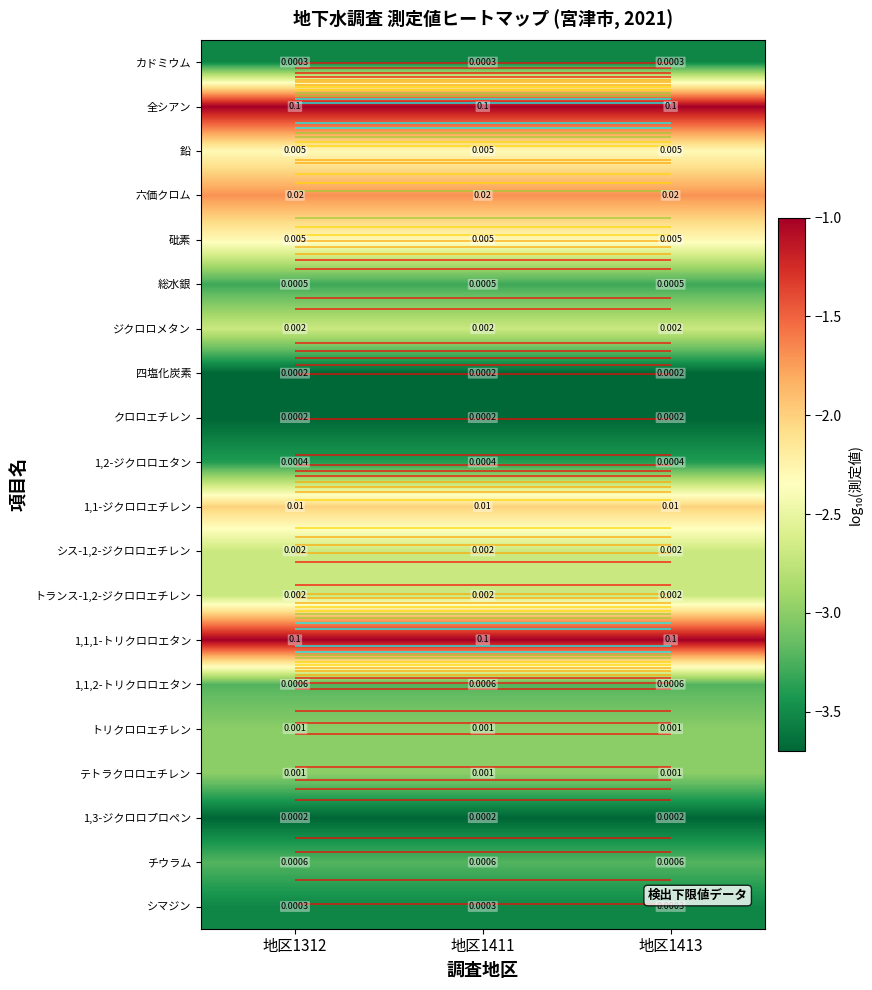

What is the spread (max minus min) of values at 地区1413?

2.7